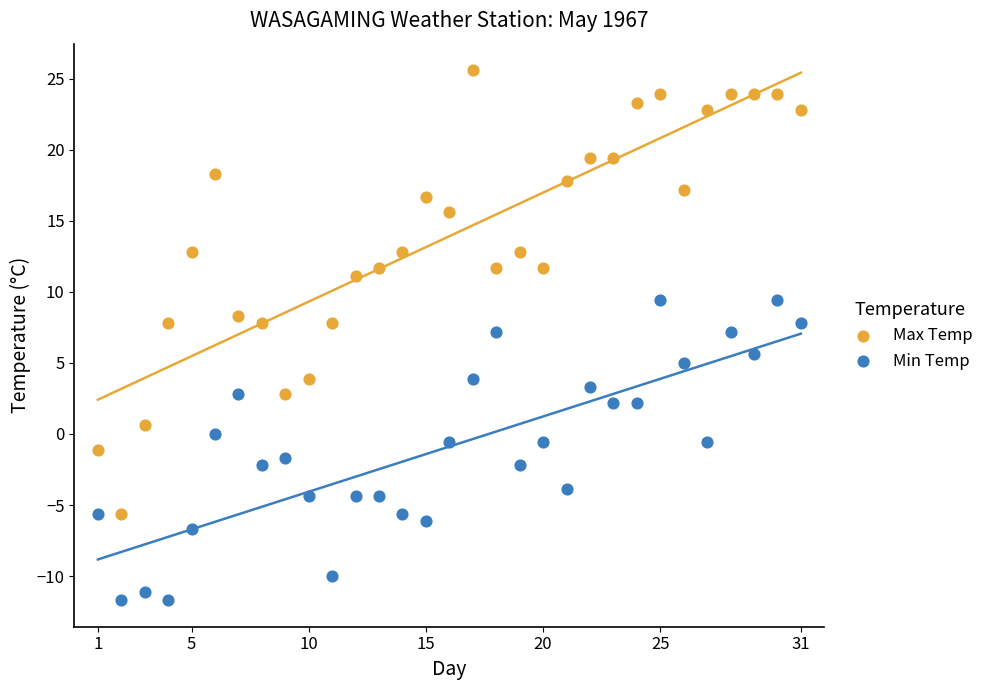

Which series reaches the maximum Y coordinate?

Max Temp